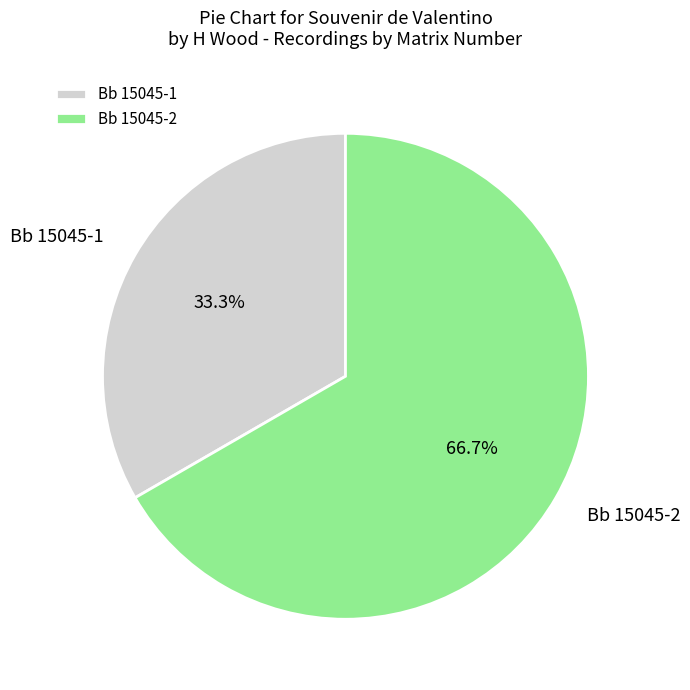

Does Bb 15045-2 account for over 50% of the chart?

Yes